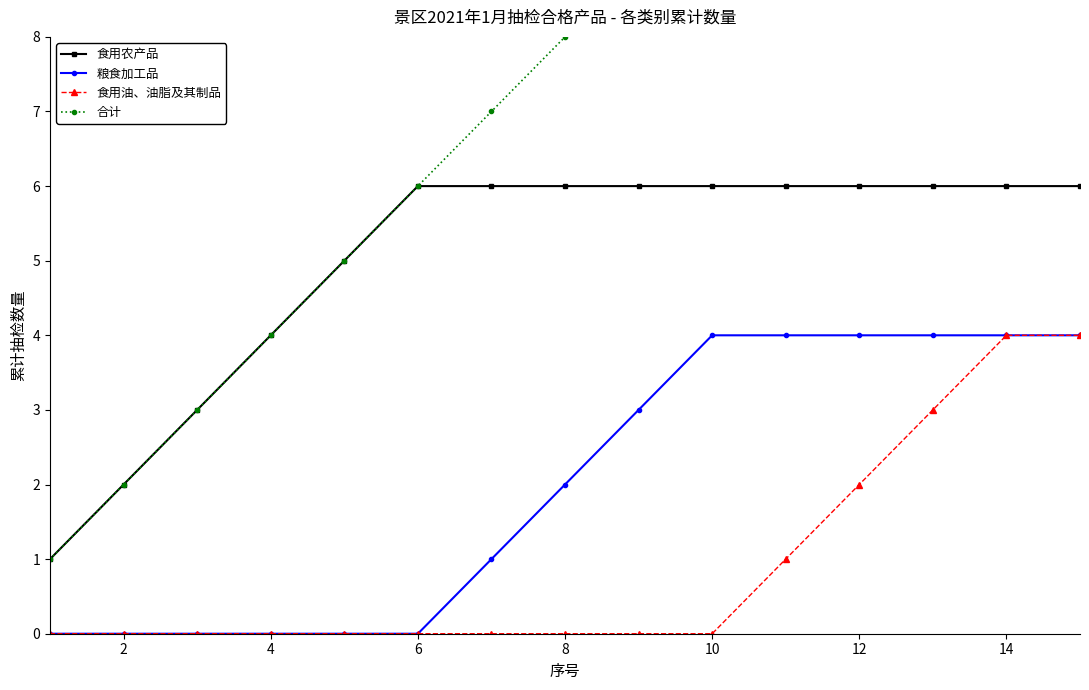

What is the label of the 2nd point from the left?

2